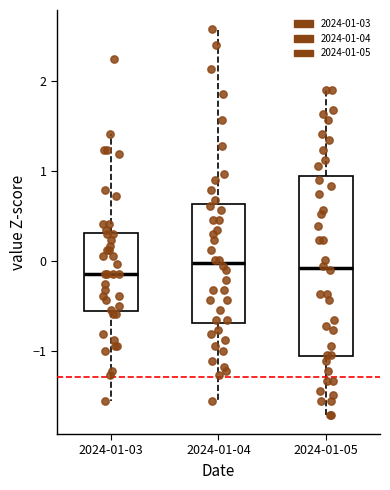

Reading left to right, transcribe this box plot: for each box, give where its median line is, the range the box spans, and where its two whiskers end, as read against the y-axis. The values are not printed on the chart, so give them approximately, as read against the axis.

2024-01-03: median -0.1, box -0.6 to 0.3, whiskers -1.6 to 1.4
2024-01-04: median 0.0, box -0.7 to 0.6, whiskers -1.6 to 2.6
2024-01-05: median -0.1, box -1.1 to 0.9, whiskers -1.7 to 1.9